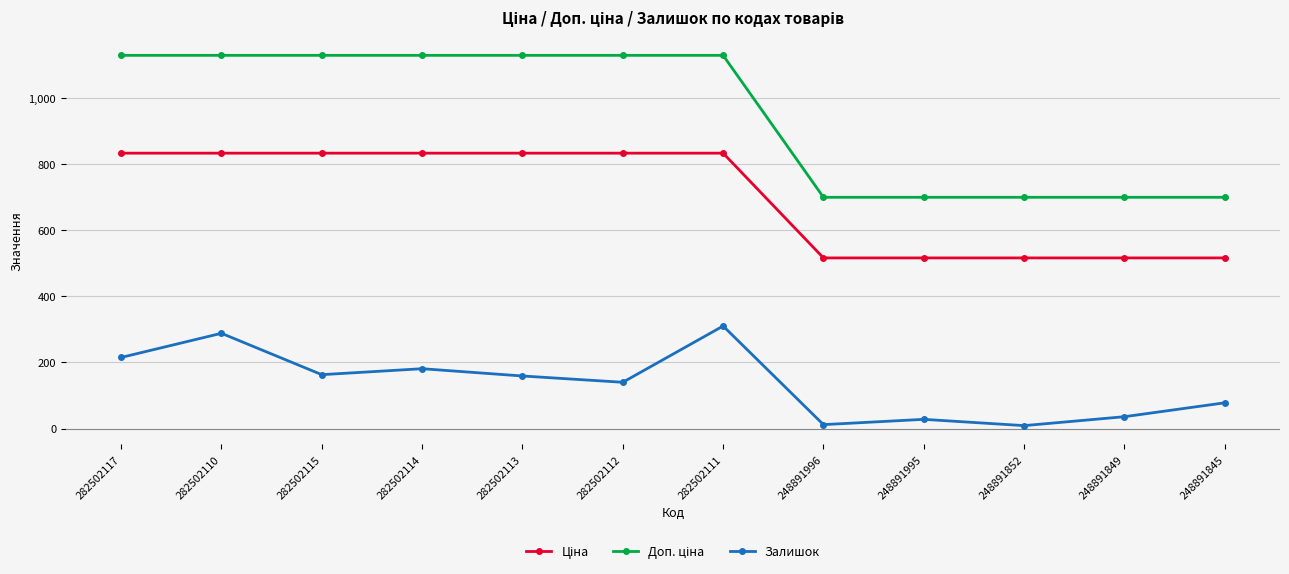

How many values in the Залишок series are below 159?

6